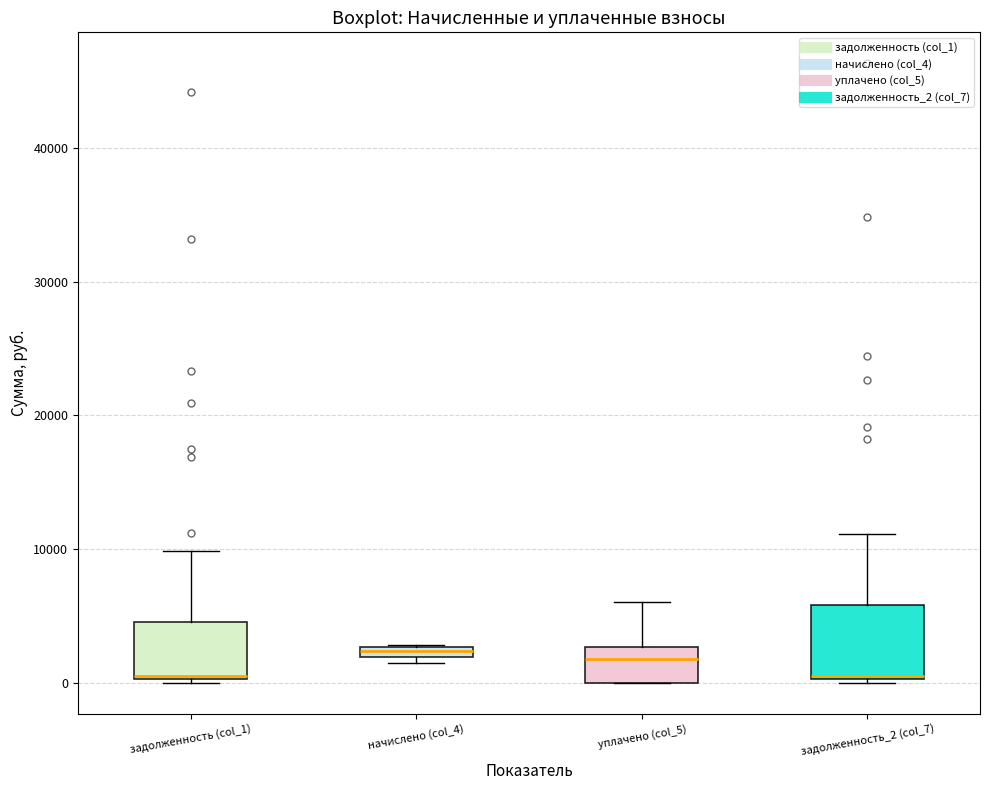

Where does the upper whisker of the box for задолженность (col_1) end on the y-axis? The values are not printed on the chart, so give them approximately, as read against the axis.

10000